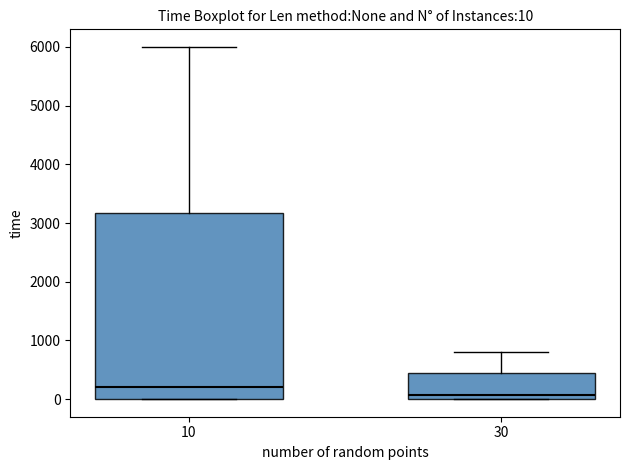

Which box's median line is the highest?

10